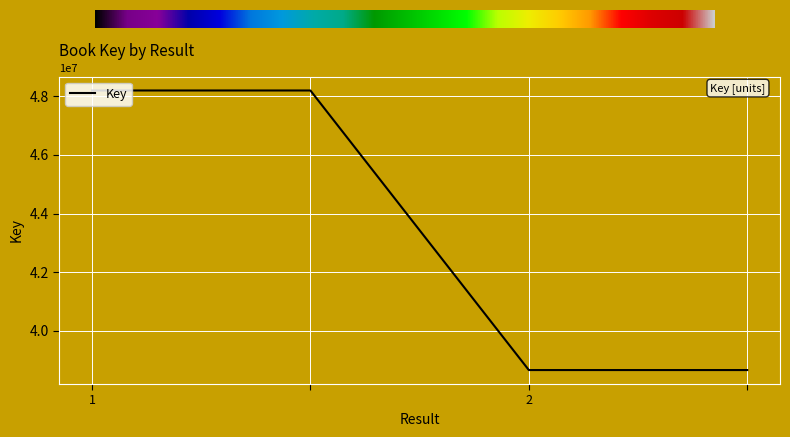

True or false: there are more than 1 points higher than both neighbors.

False